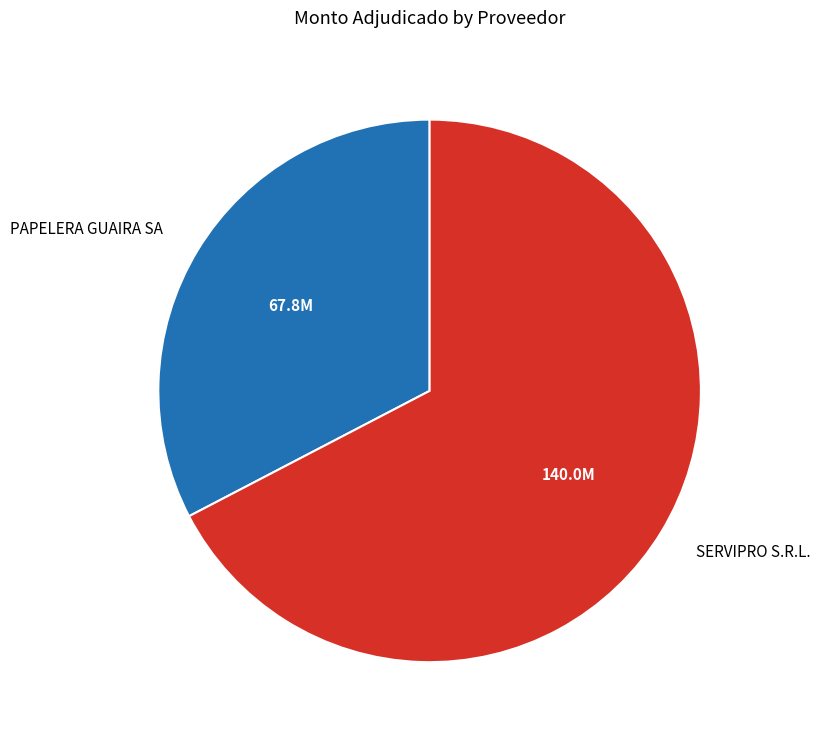

Does SERVIPRO S.R.L. represent more than half of the total?

Yes